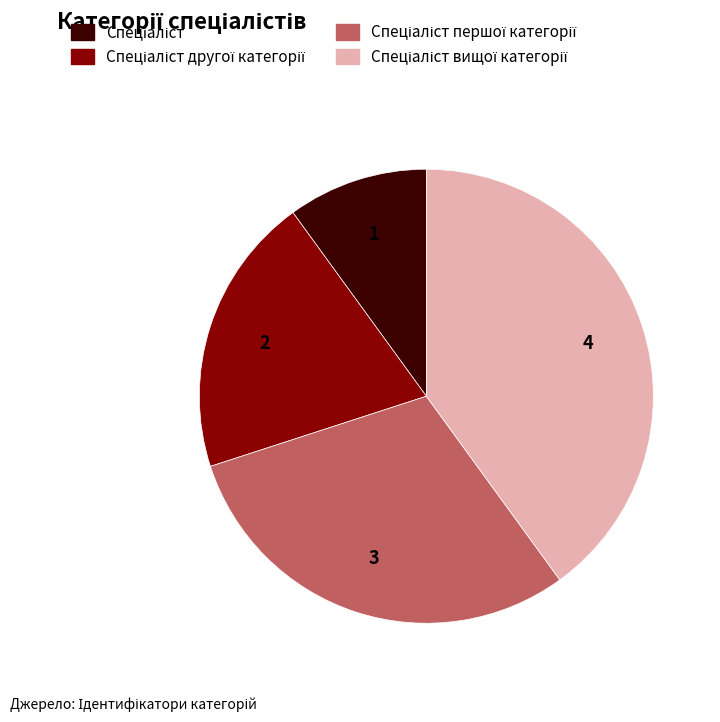

Is there any slice that represents more than half of the pie?

No